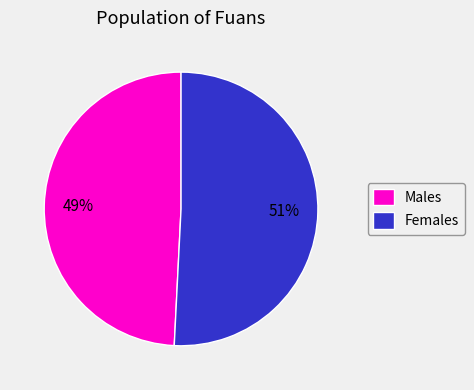

Between Females and Males, which is larger?

Females